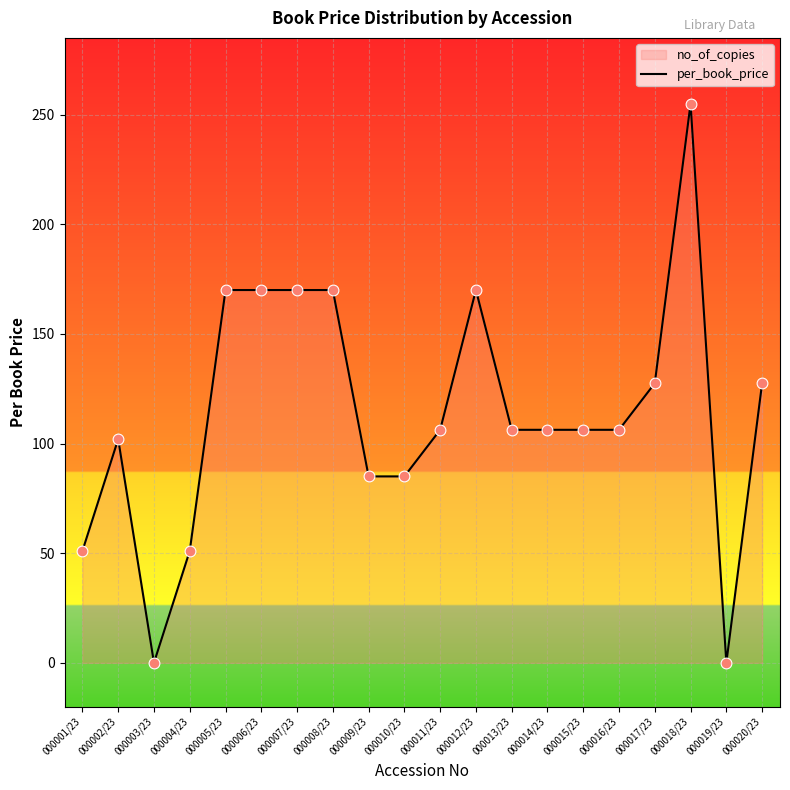

What is the ratio of the value at 000007/23 to the value at 000017/23?

1.3